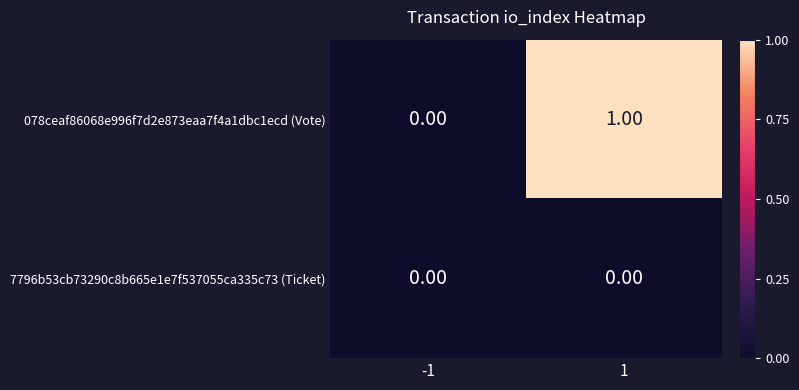

Between -1 and 1, which series saw the biggest shift?

078ceaf86068e996f7d2e873eaa7f4a1dbc1ecd (Vote)